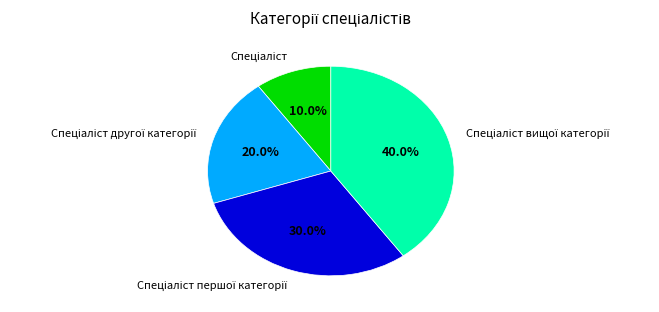

Is there a majority slice in this chart?

No